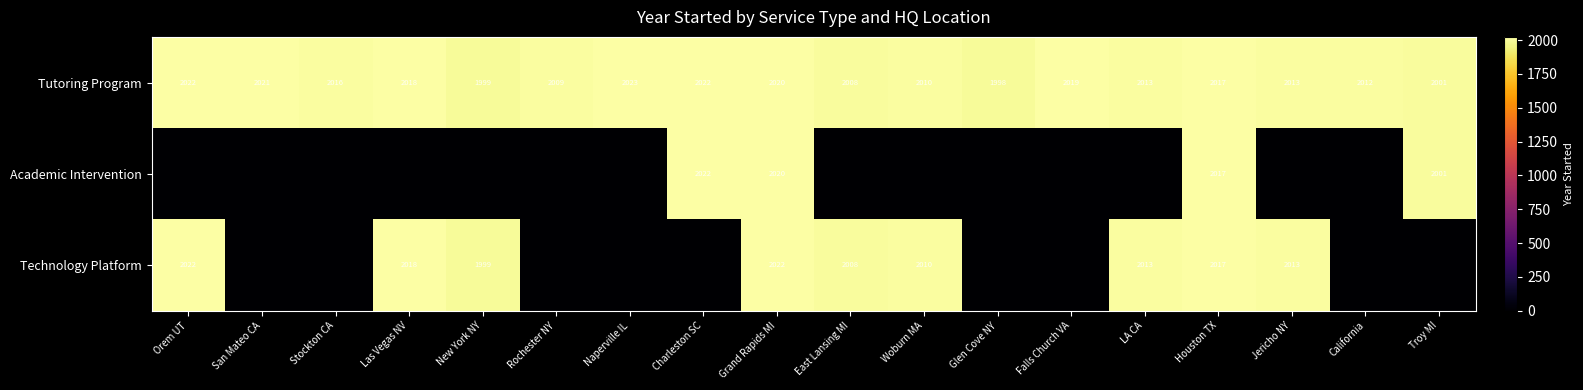

What is the total value across all series at Houston TX?

6051